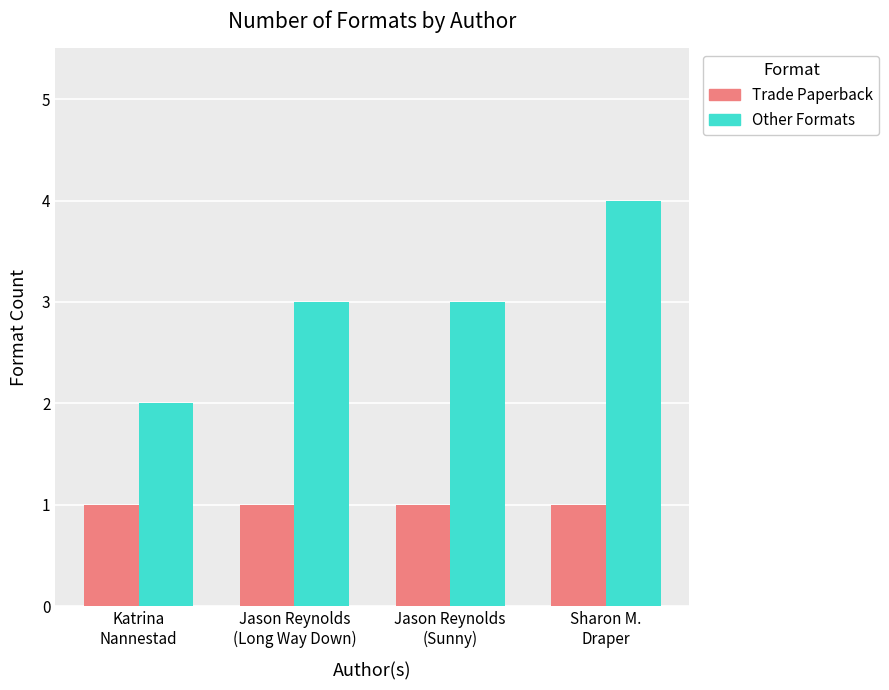

What is the label of the 3rd bar from the right?

Jason Reynolds
(Long Way Down)